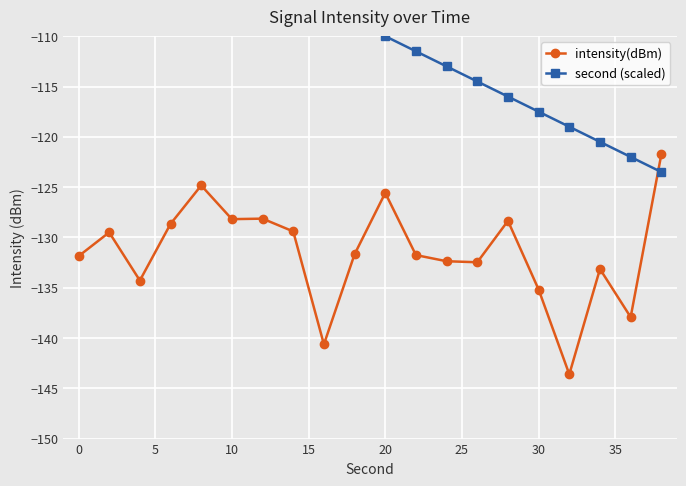

What is the maximum value for intensity(dBm)?

-121.7